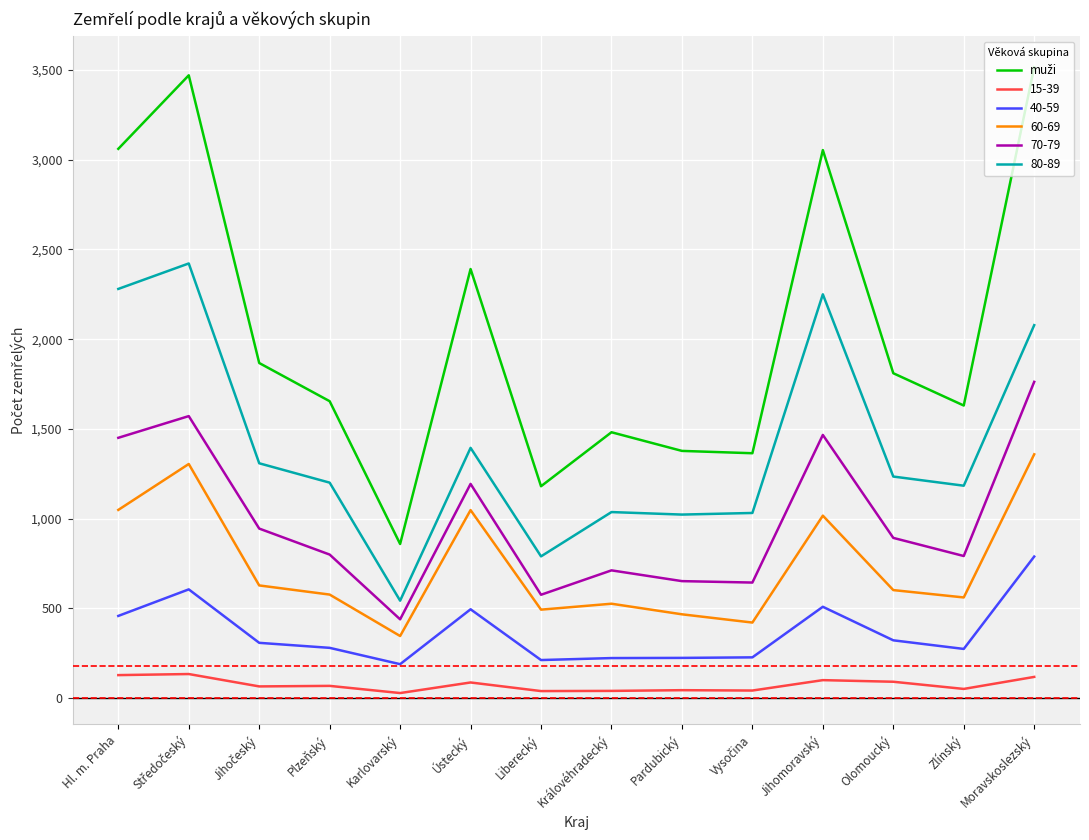

The 60-69 series shows 315 at Hl. m. Praha. True or false?

False